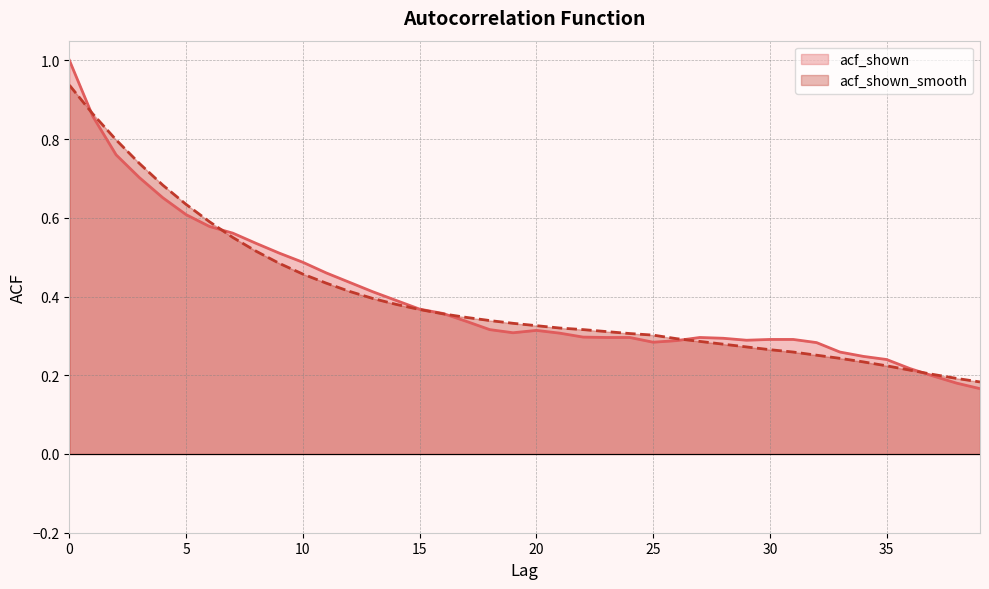

Reading left to right, what are all the values shown in this chart?

acf_shown: 1.0	0.9	0.8	0.7	0.7	0.6	0.6	0.6	0.5	0.5	0.5	0.5	0.4	0.4	0.4	0.4	0.4	0.3	0.3	0.3	0.3	0.3	0.3	0.3	0.3	0.3	0.3	0.3	0.3	0.3	0.3	0.3	0.3	0.3	0.2	0.2	0.2	0.2	0.2	0.2
acf_shown_smooth: 0.9	0.9	0.8	0.7	0.7	0.6	0.6	0.6	0.5	0.5	0.5	0.4	0.4	0.4	0.4	0.4	0.4	0.3	0.3	0.3	0.3	0.3	0.3	0.3	0.3	0.3	0.3	0.3	0.3	0.3	0.3	0.3	0.3	0.2	0.2	0.2	0.2	0.2	0.2	0.2